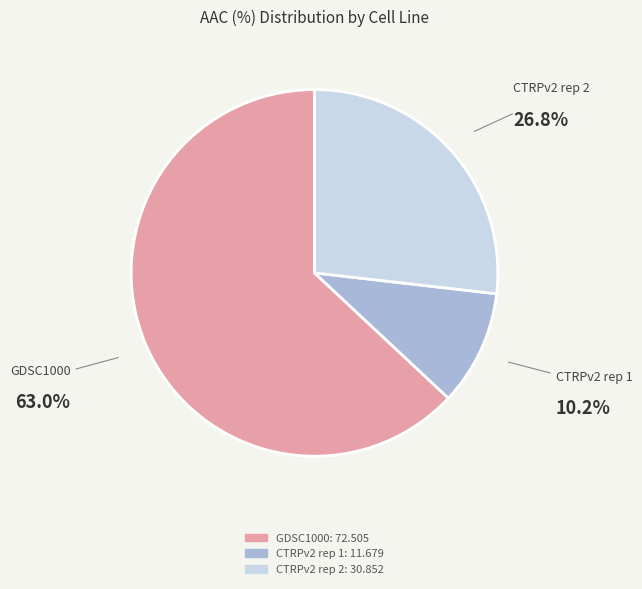

True or false: GDSC1000 accounts for 63% of the total.

True